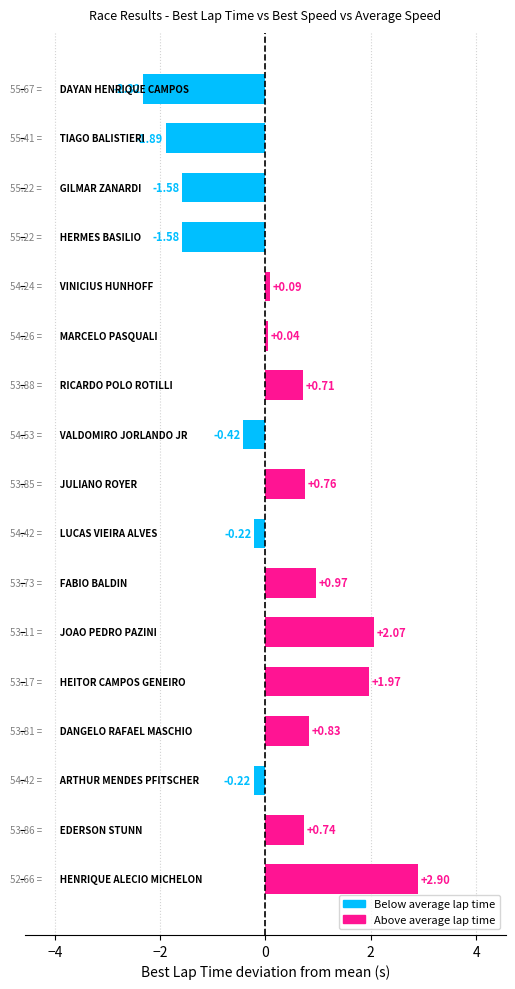

What is the difference between the maximum and minimum values?

5.2